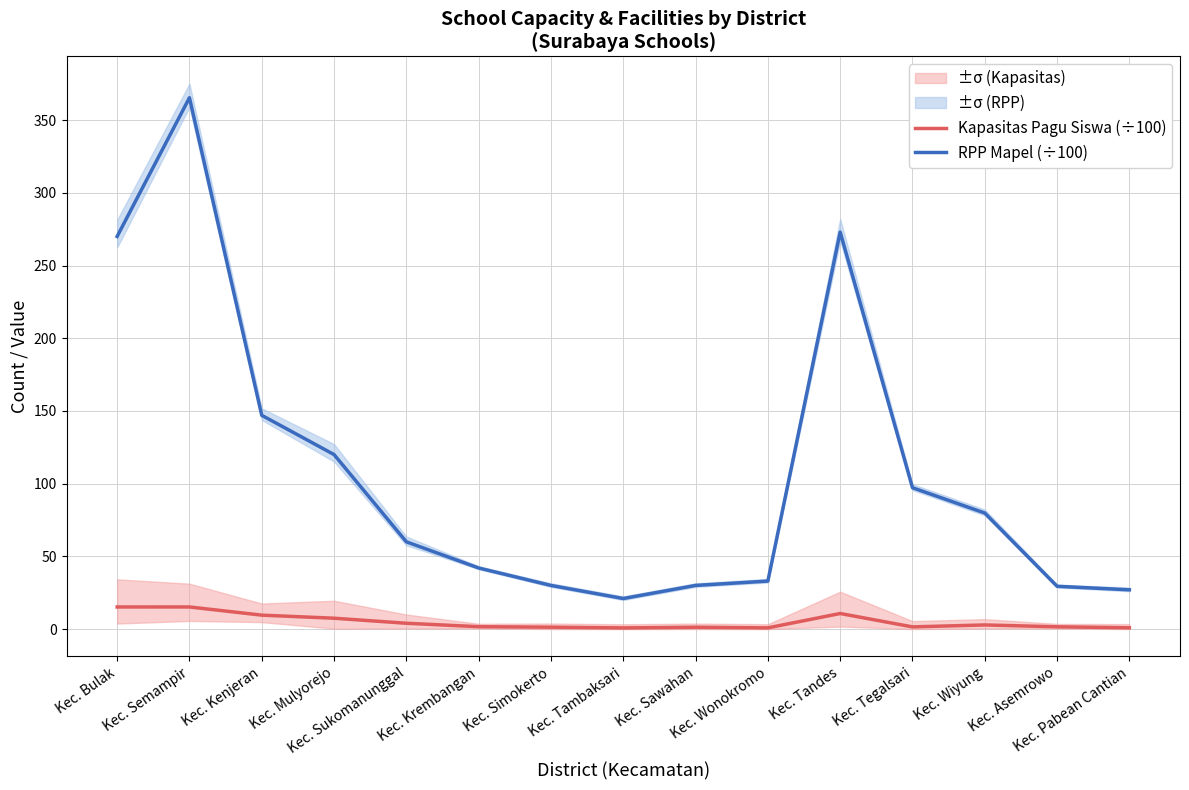

How many data points in Kapasitas Pagu Siswa (÷100) are above 1?

12